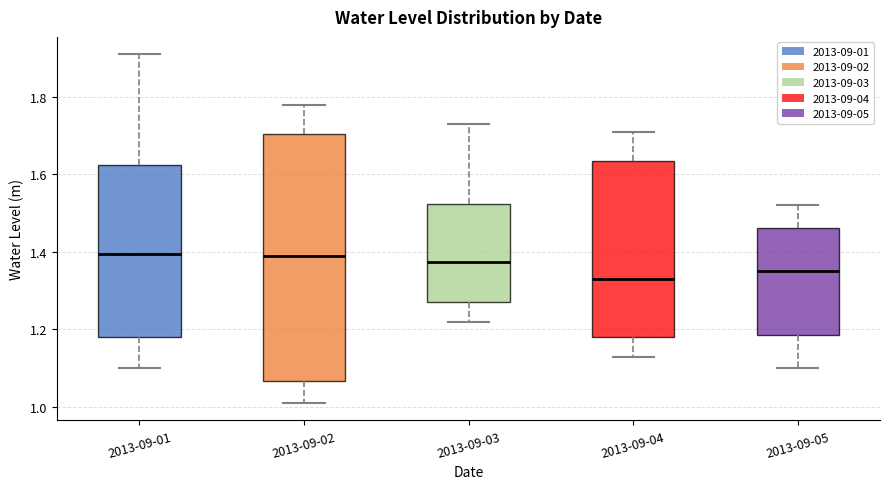

Where does the median line of the box for 2013-09-04 sit on the y-axis? The values are not printed on the chart, so give them approximately, as read against the axis.

1.34